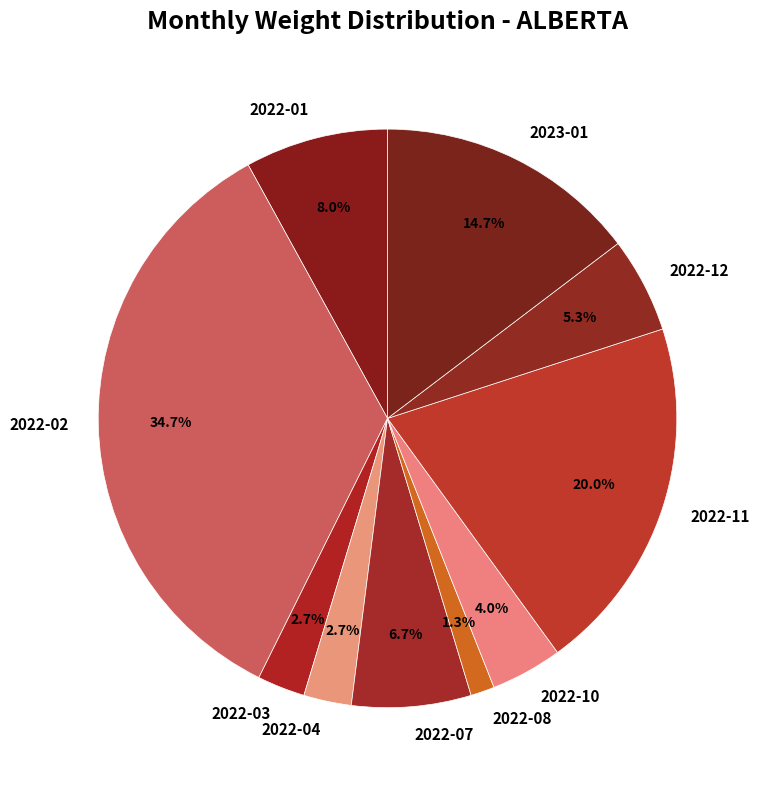

What is the total percentage of 2022-11 and 2022-01?

28.0%